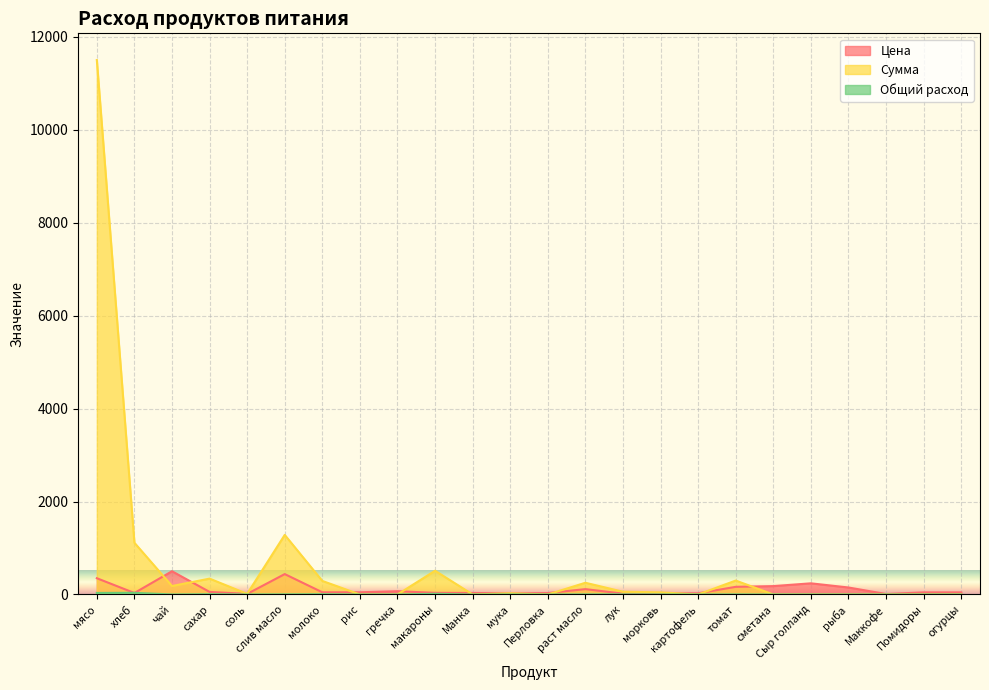

Which series has the largest range (max minus min)?

Сумма